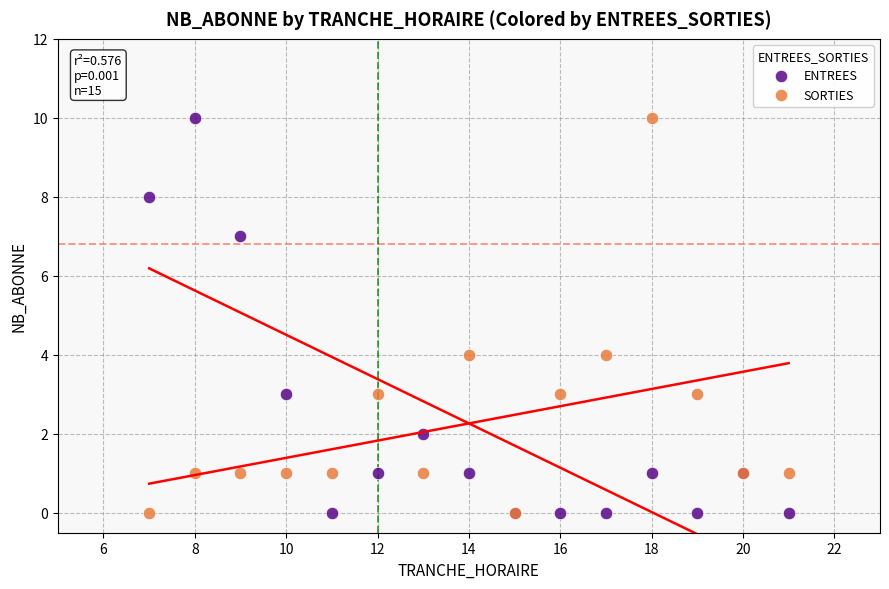

What is the X range (max minus min) for the scatter plot?

14